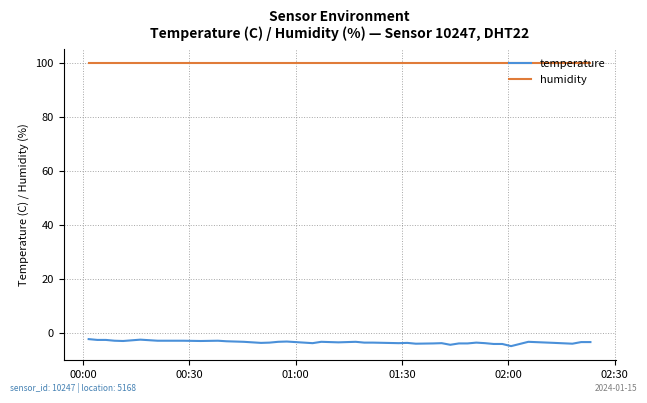

Rank the series by their maximum value, from lowest to highest.

temperature, humidity